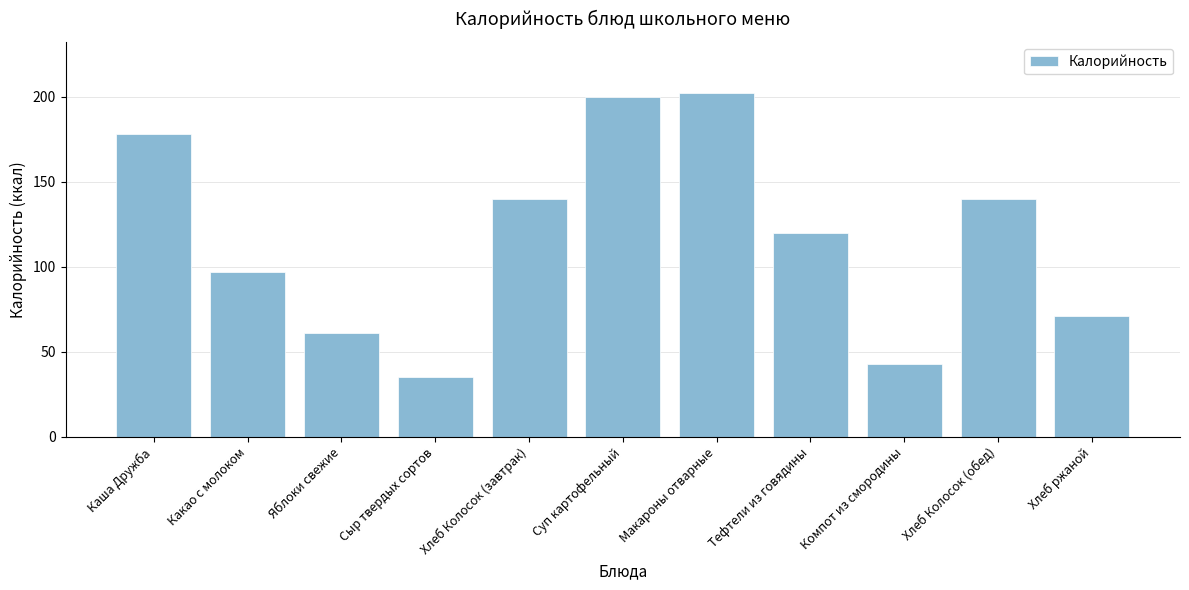

What is the sum of the values at Компот из смородины and Хлеб Колосок (завтрак)?

183.0